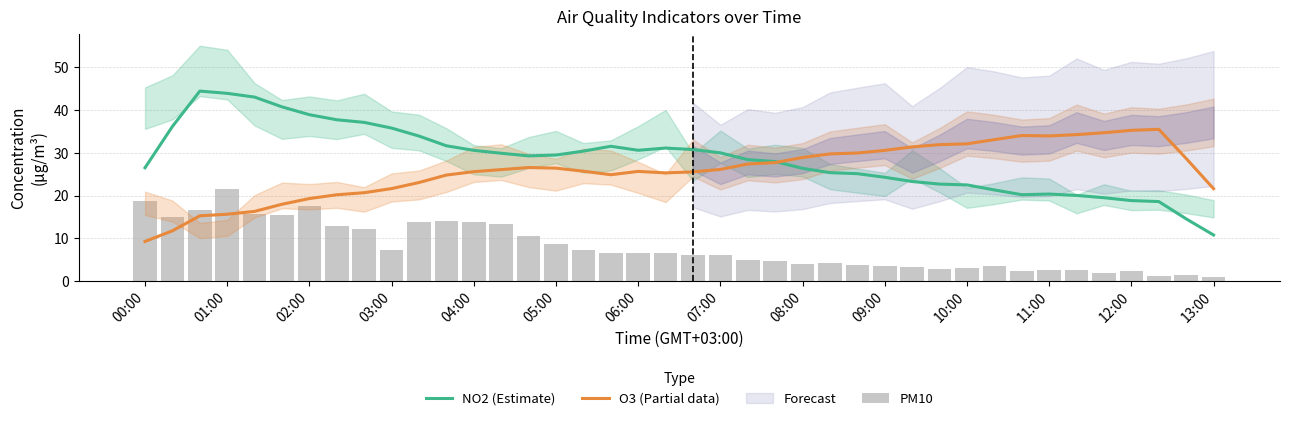

Rank the series by their maximum value, from highest to lowest.

NO2 (Estimate), O3 (Partial data), PM10